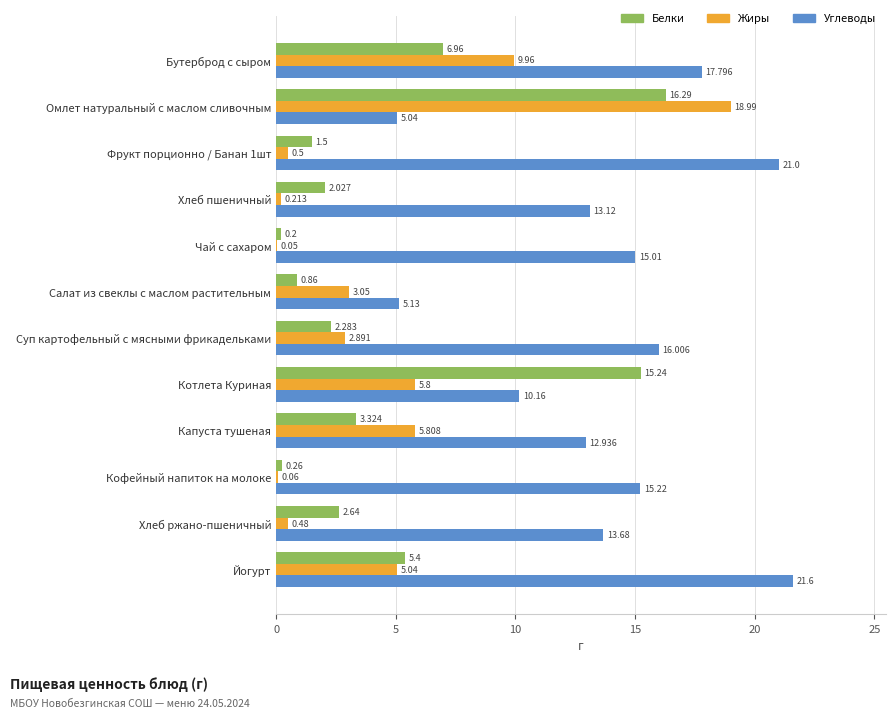

At which category does the chart reach its peak across all series?

Йогурт